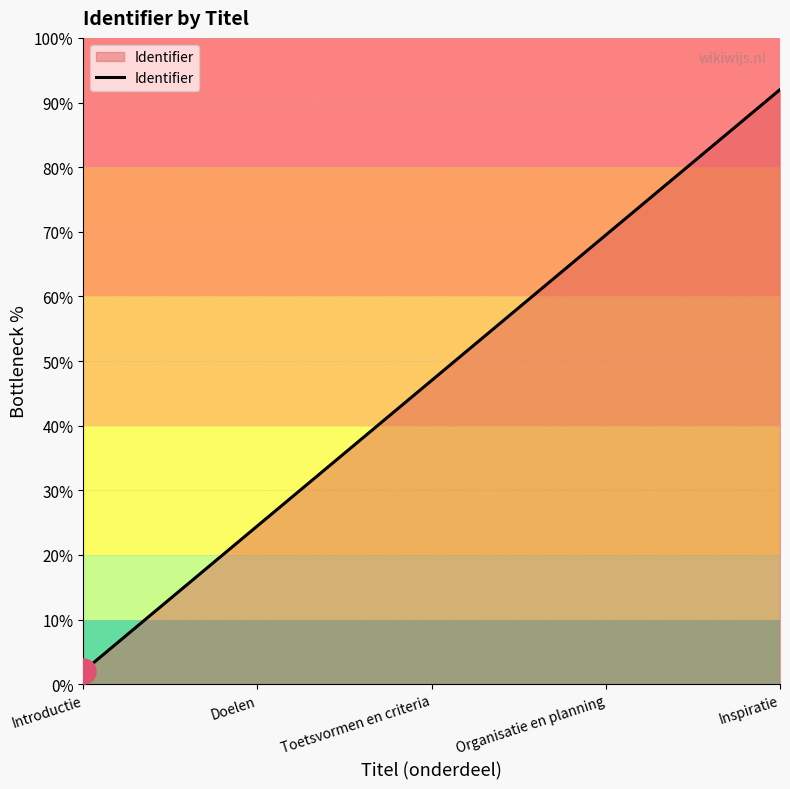

True or false: the data shows 2.0 at Introductie.

True